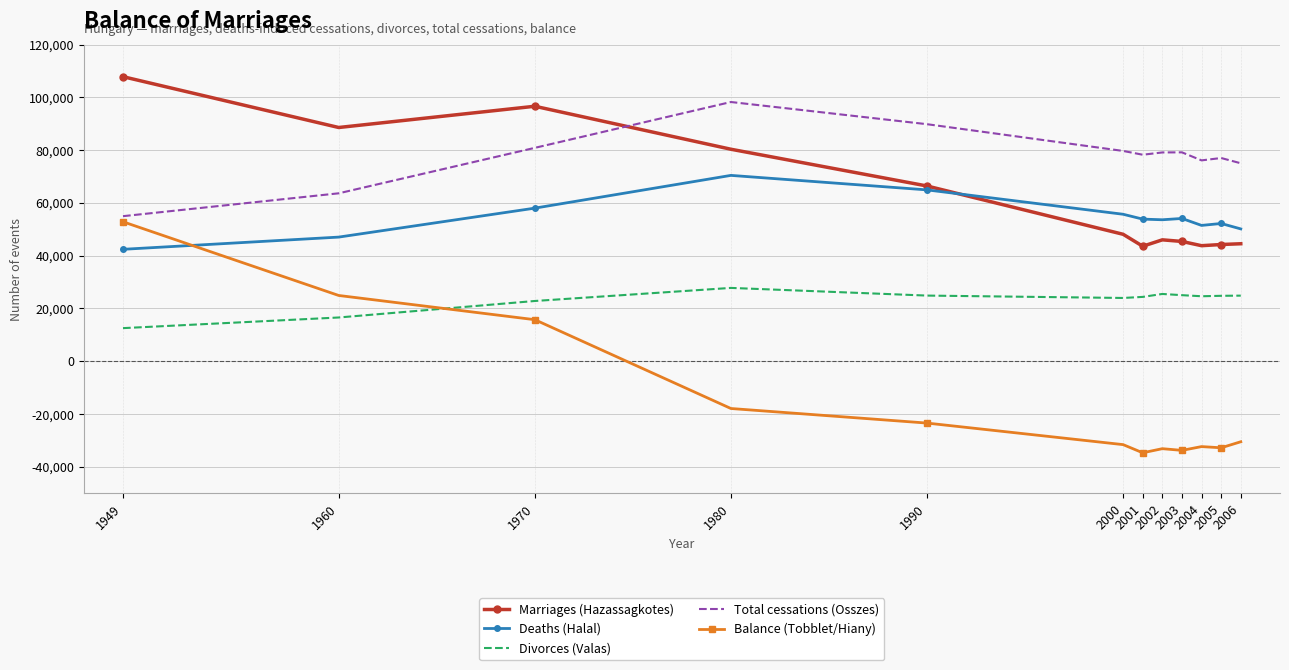

List the series in order of their peak value, lowest first.

Divorces (Valas), Balance (Tobblet/Hiany), Deaths (Halal), Total cessations (Osszes), Marriages (Hazassagkotes)